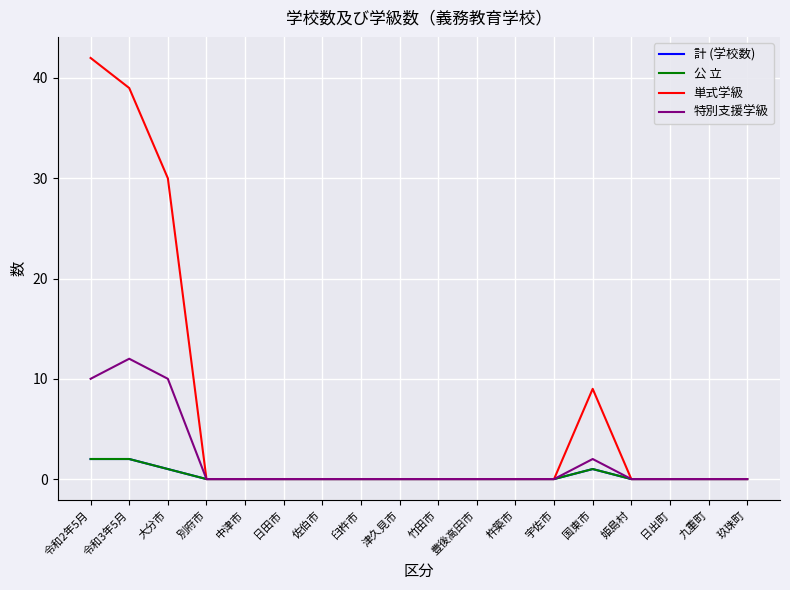

Is the value of 特別支援学級 at 日出町 greater than the value of 単式学級 at 中津市?

No